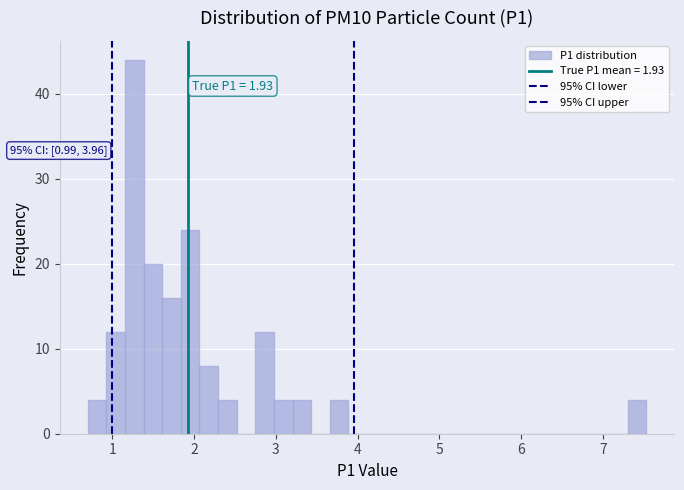

Read against the x-axis, roughly where is the centre of the tallest bar?

1.3